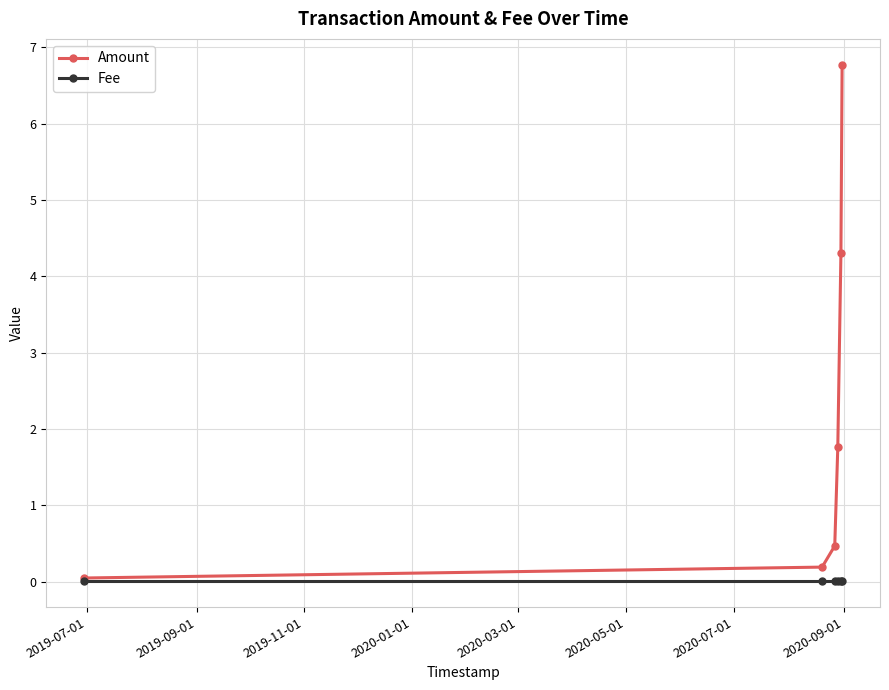

List the series in order of their peak value, highest first.

Amount, Fee